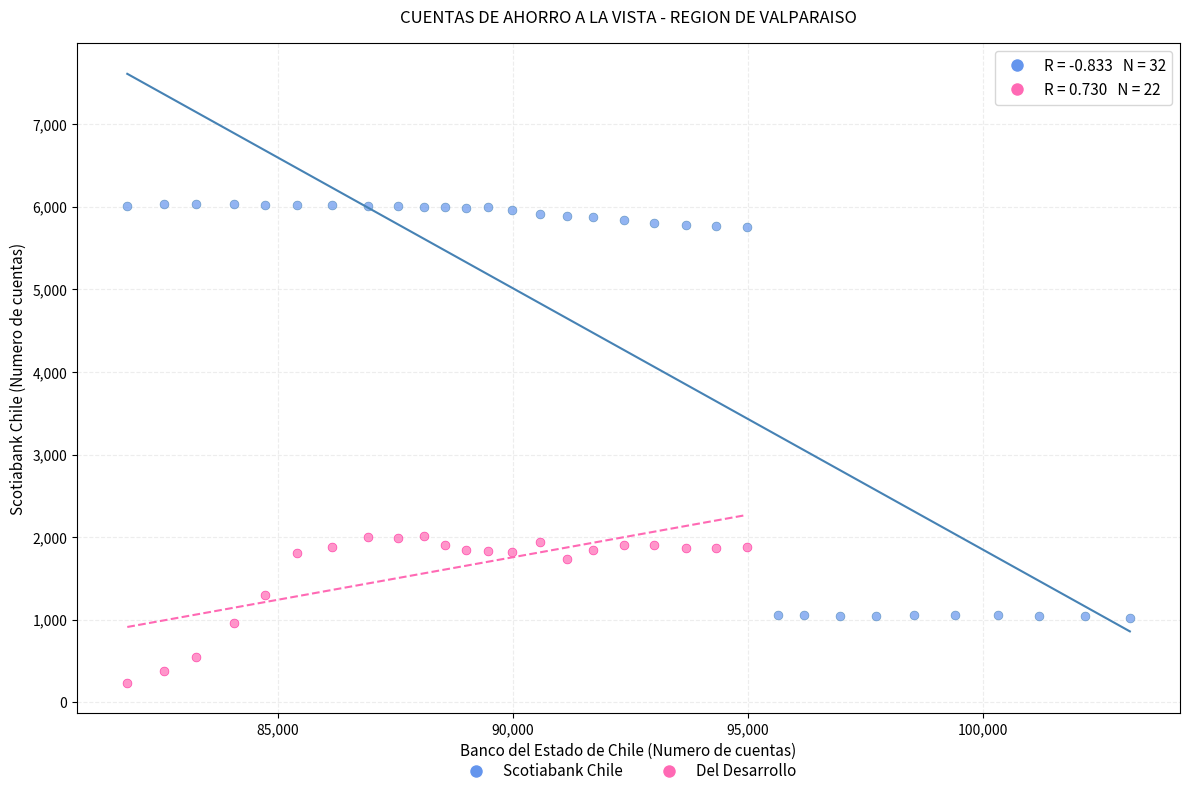

Which series contains the highest Y value?

Scotiabank Chile